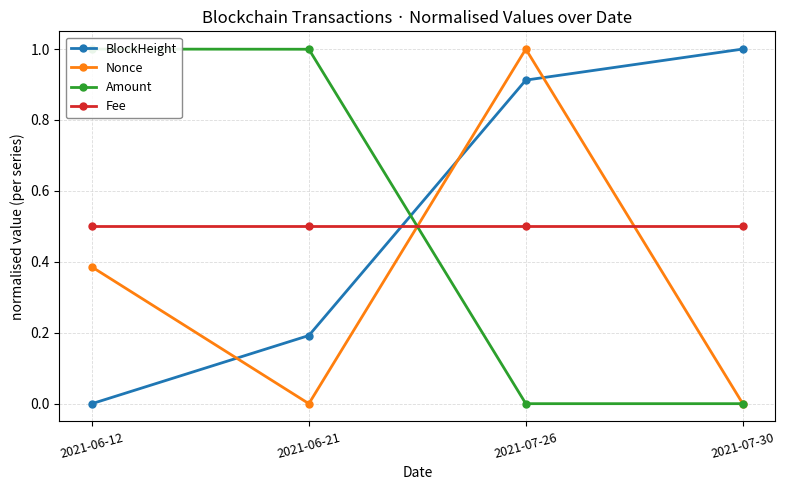

What is the label of the 1st point from the left?

2021-06-12